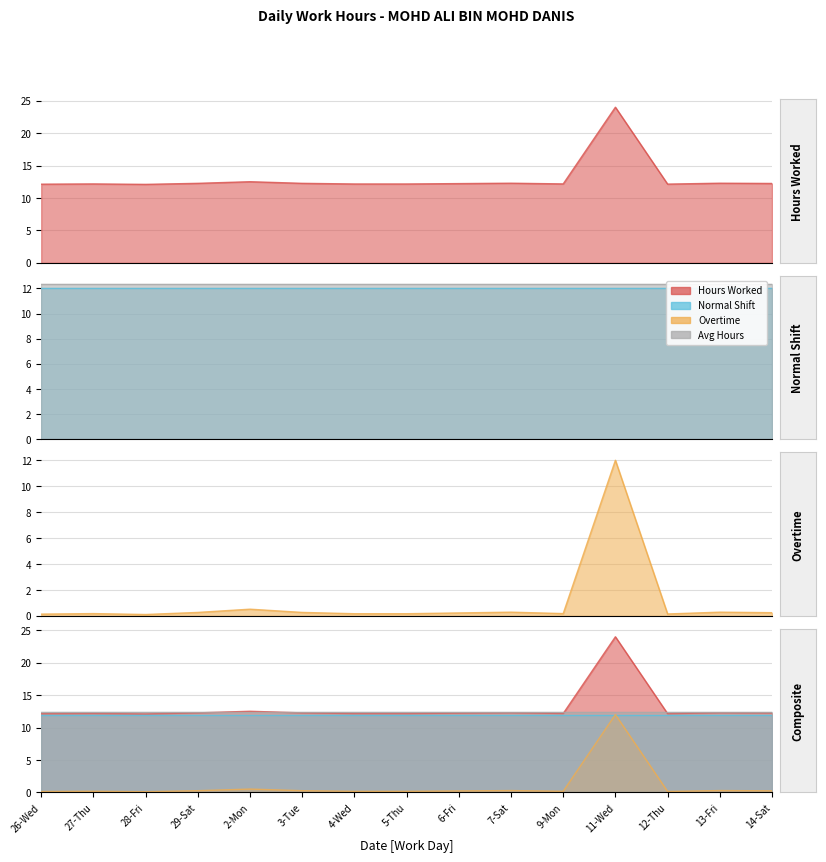

What is the minimum value shown in the chart?

0.1